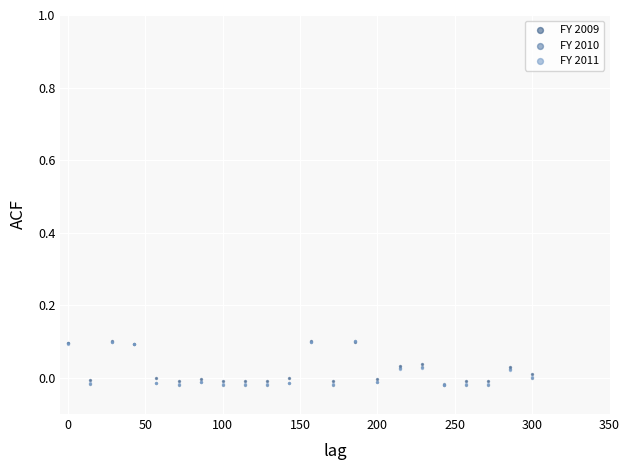

What are all the series names shown in the legend?

FY 2009, FY 2010, FY 2011